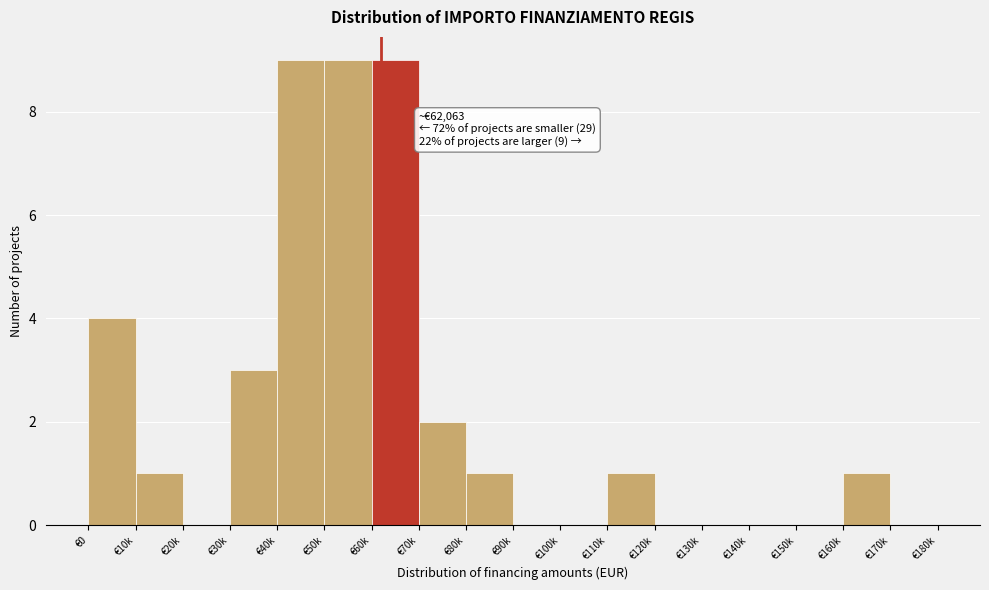

Reading left to right, transcribe all the data shown in this chart.

€0=4	€10k=1	€20k=0	€30k=3	€40k=9	€50k=9	€60k=9	€70k=2	€80k=1	€90k=0	€100k=0	€110k=1	€120k=0	€130k=0	€140k=0	€150k=0	€160k=1	€170k=0